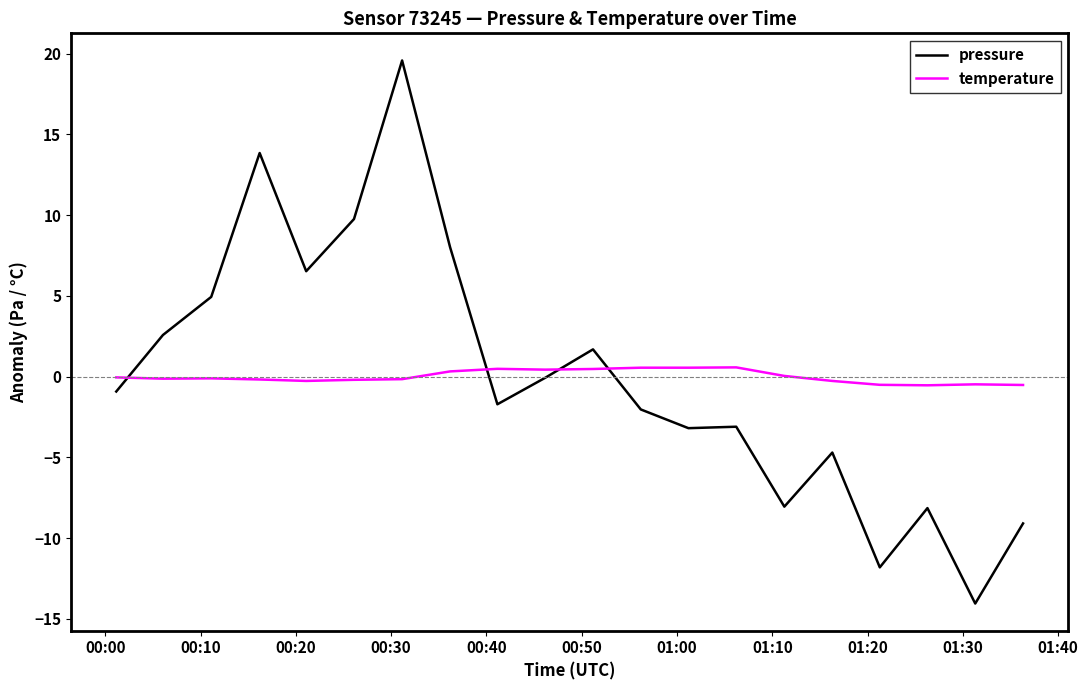

What is the maximum value for pressure?

19.6